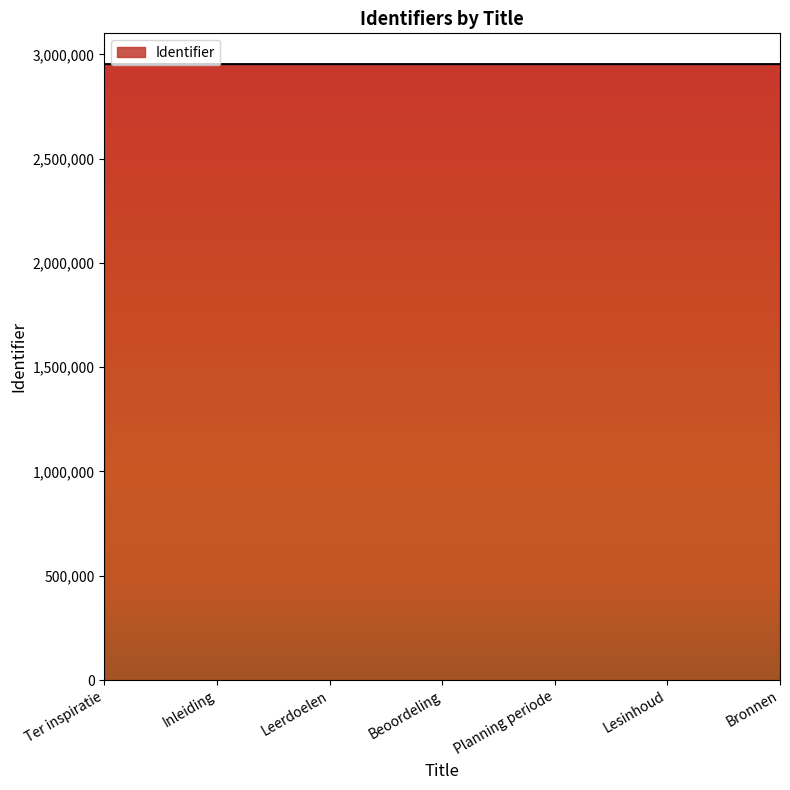

What is the average value?

2953482